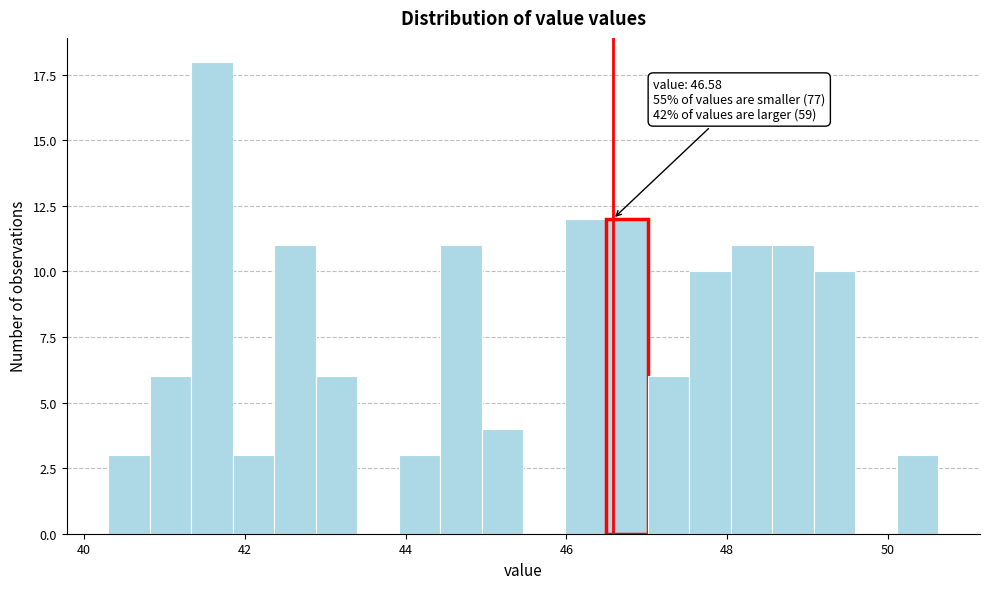

Around what value on the x-axis is the tallest bar? Give the approximate position of its centre, as read against the axis.

41.6